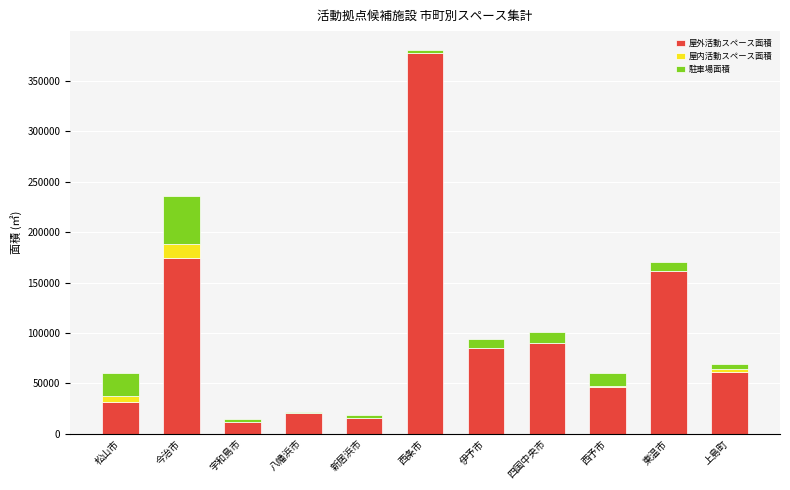

Is it true that 屋外活動スペース面積 equals 85005 at 伊予市?

True